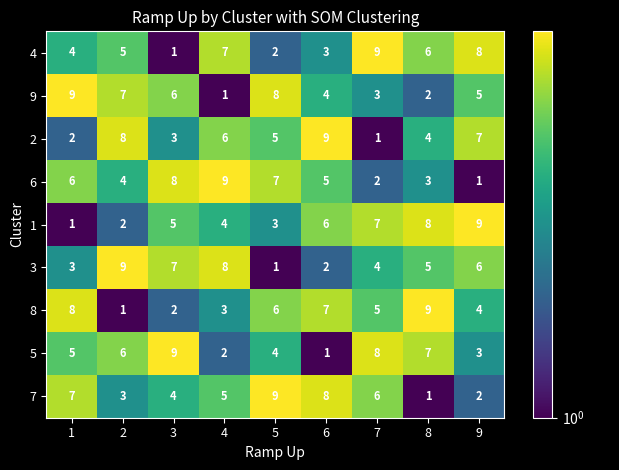

What is the sum of all 1 values?

45